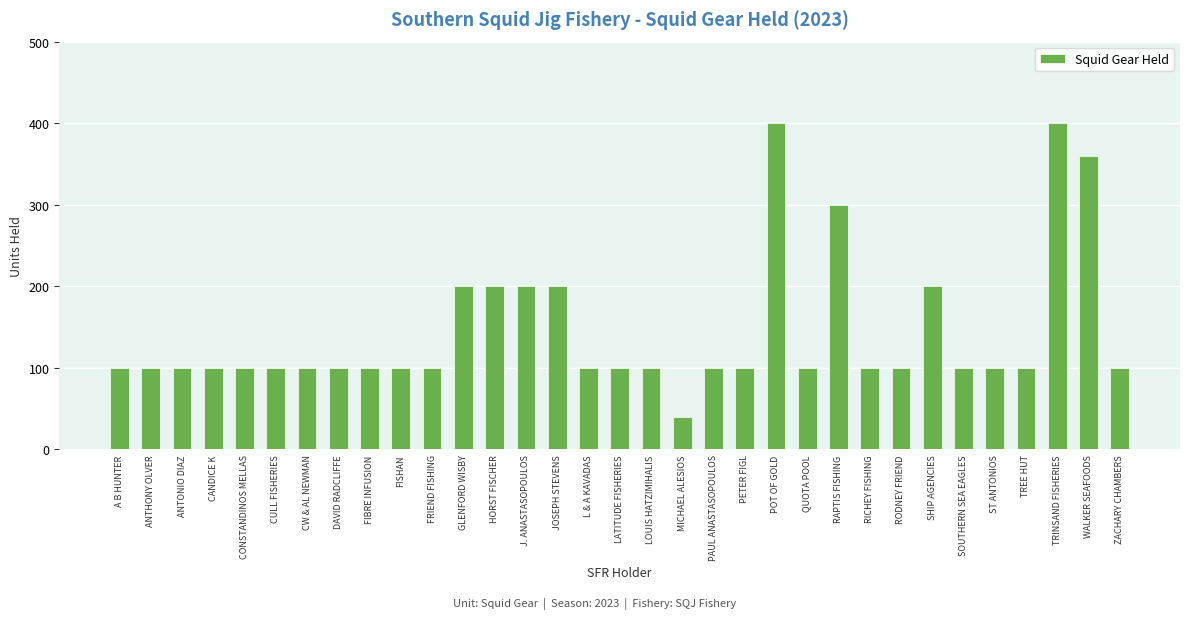

What is the greatest value displayed?

400